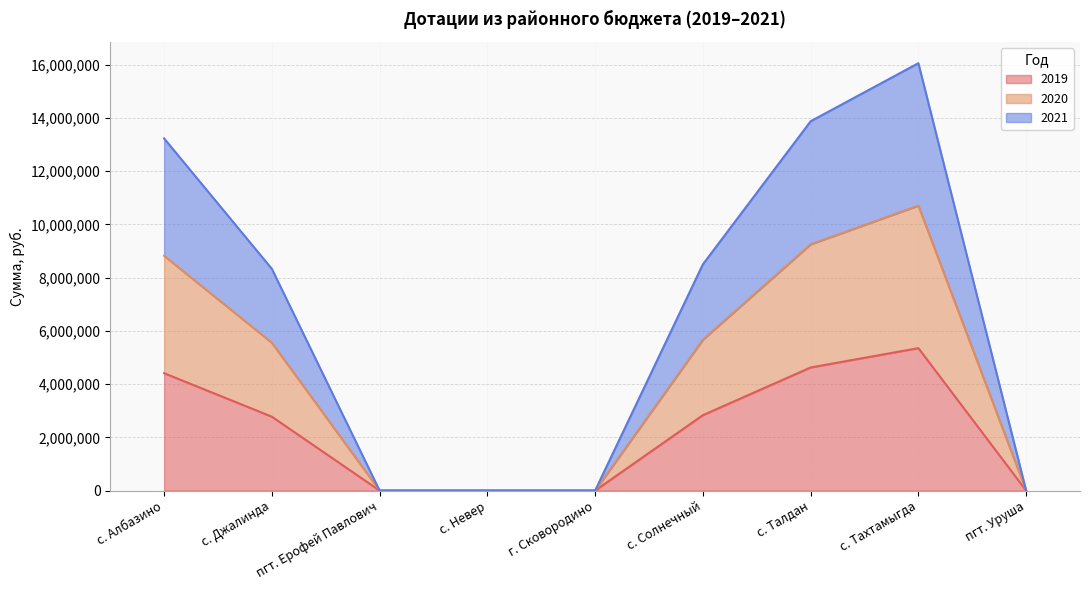

What is the maximum value for 2020?

5353101